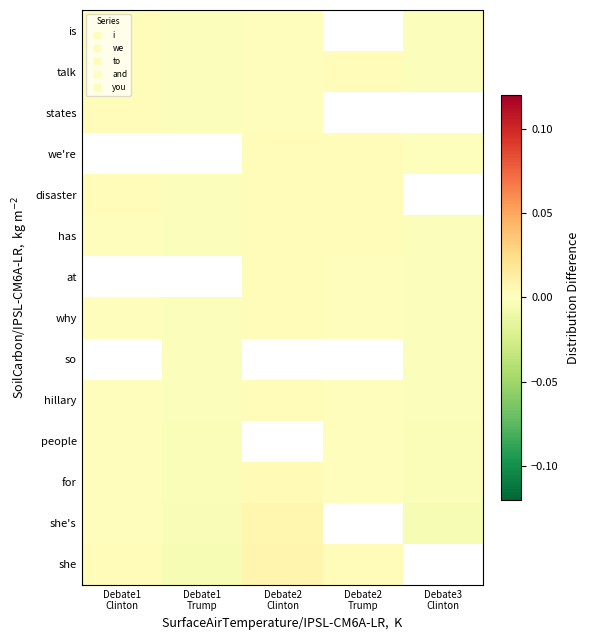

How many categories are shown in the chart?

5